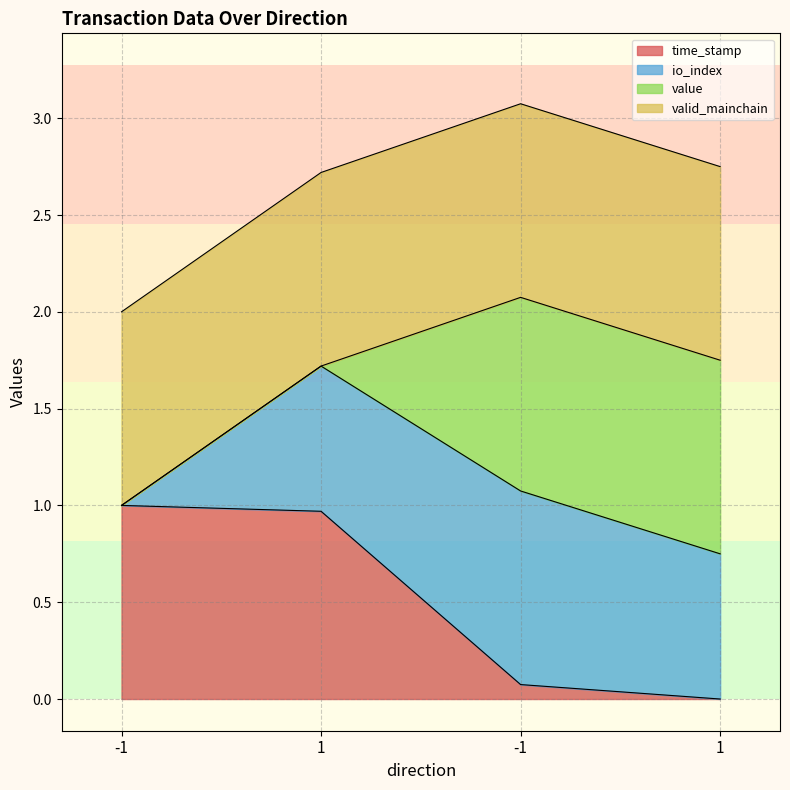

Is it true that time_stamp equals 0.0 at 1?

True